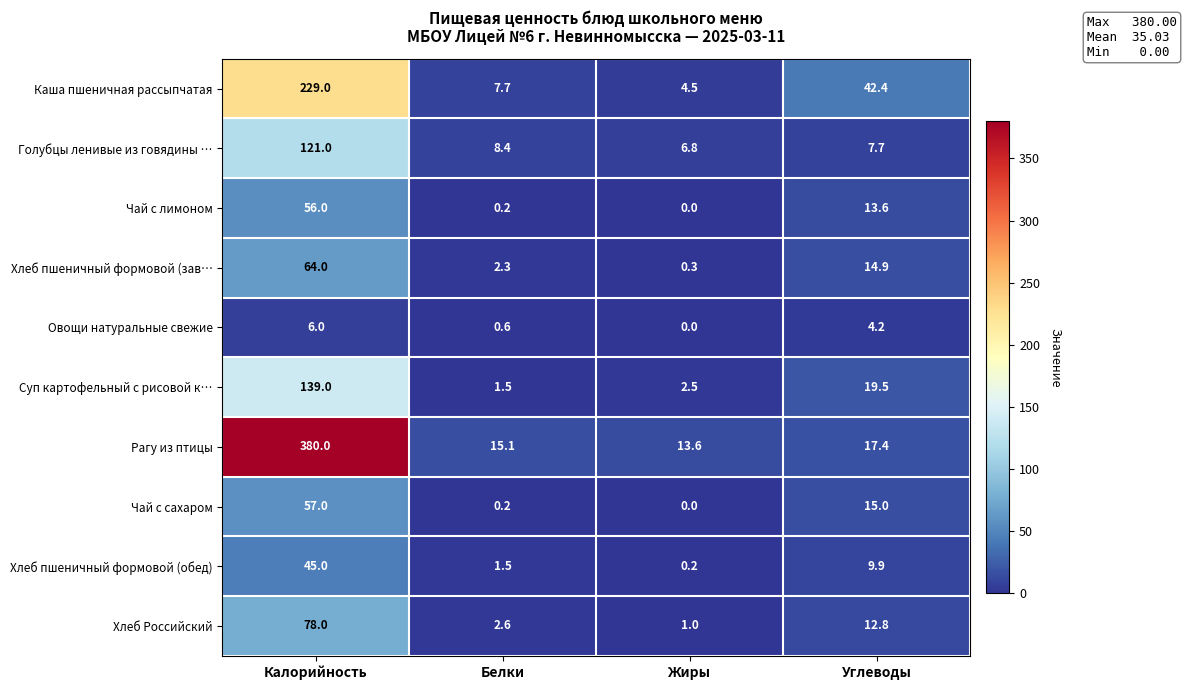

What is the total value across all series at Белки?

40.1